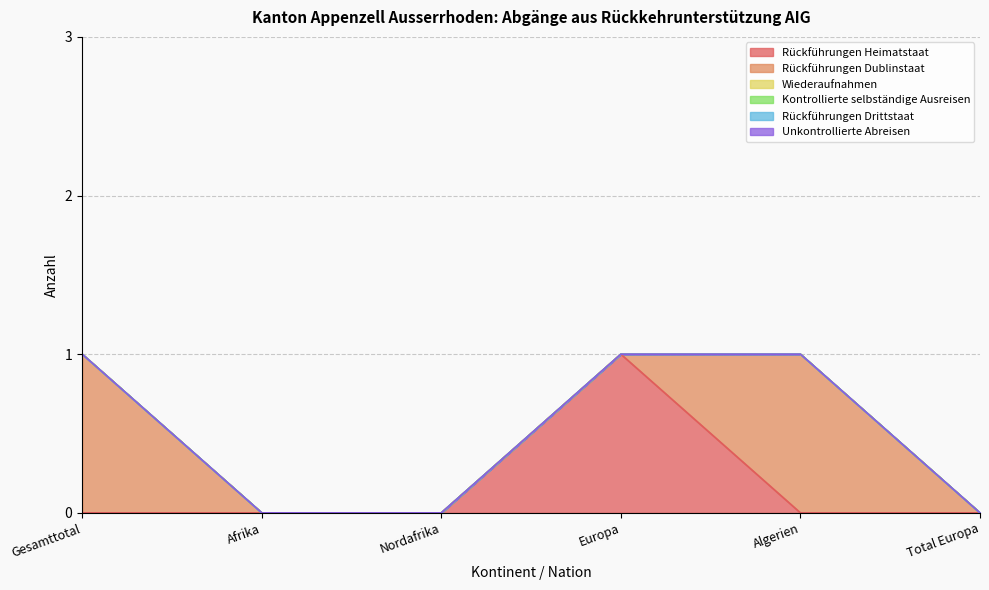

How many lines are shown in the chart?

6